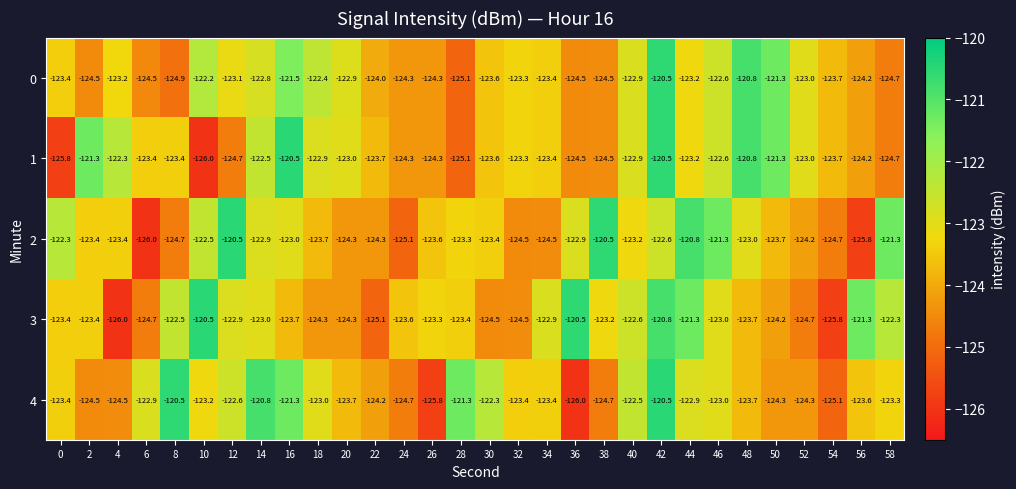

What is the spread (max minus min) of values at 54?

2.1